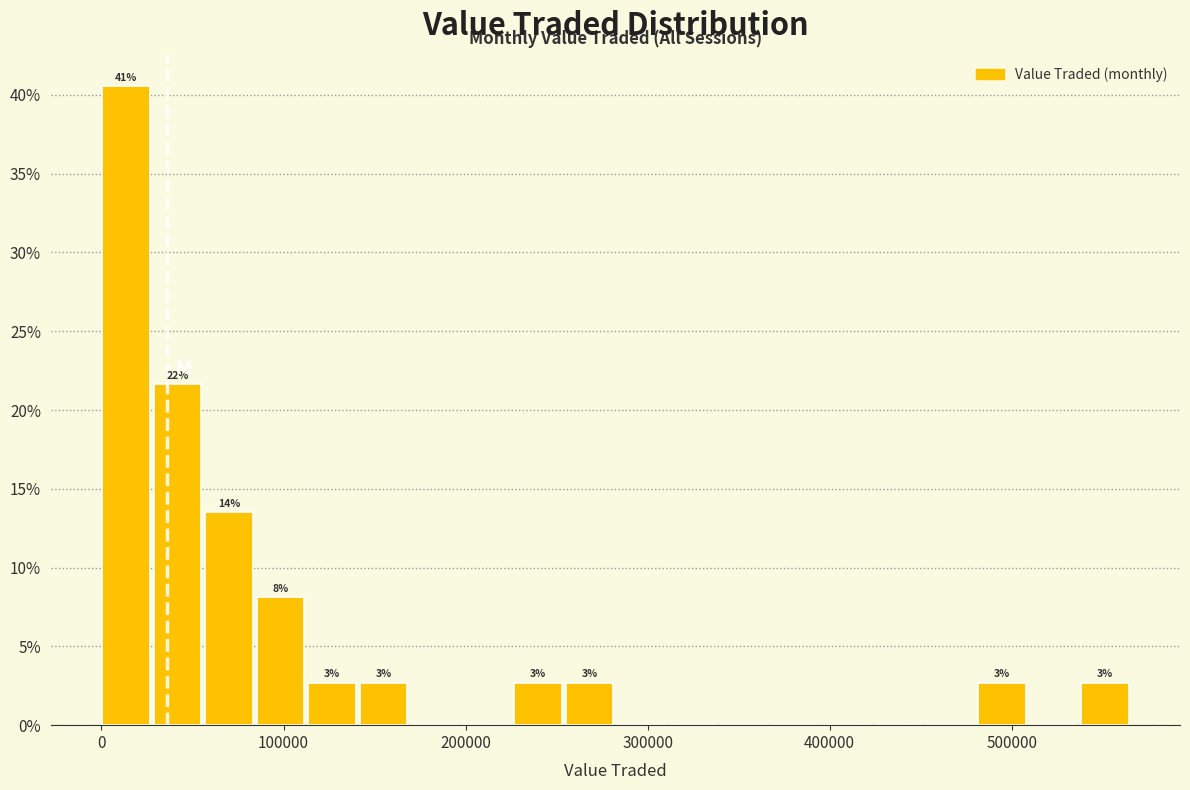

Around what value on the x-axis is the tallest bar? Give the approximate position of its centre, as read against the axis.

10000